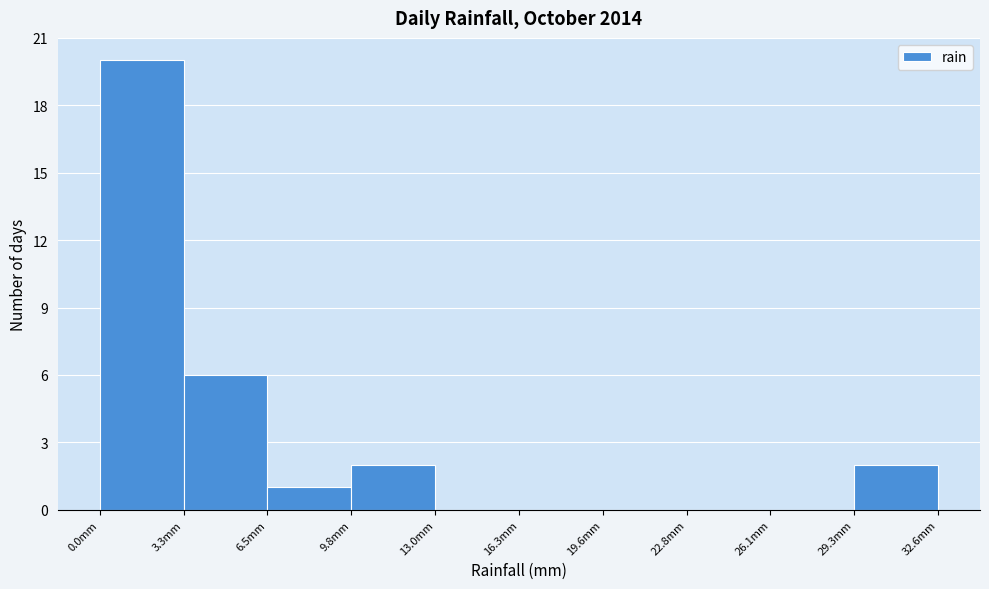

Reading left to right, list every bar in this chart as the range it spans on the x-axis followed by its height. Neither the bar edges nor the heights are printed on the chart, so give them approximately, as read against the axes.

0.0 to 3.5: 20
3.5 to 6.5: 6
6.5 to 10.0: 1
10.0 to 13.0: 2
13.0 to 16.5: 0
16.5 to 19.5: 0
19.5 to 23.0: 0
23.0 to 26.0: 0
26.0 to 29.5: 0
29.5 to 32.5: 2